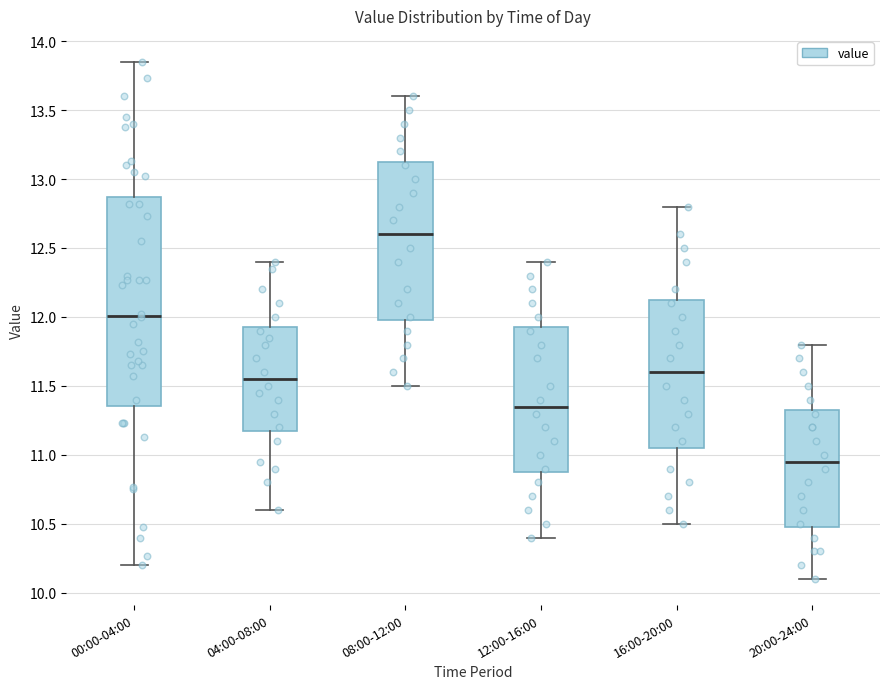

Which box has the lowest median line?

20:00-24:00